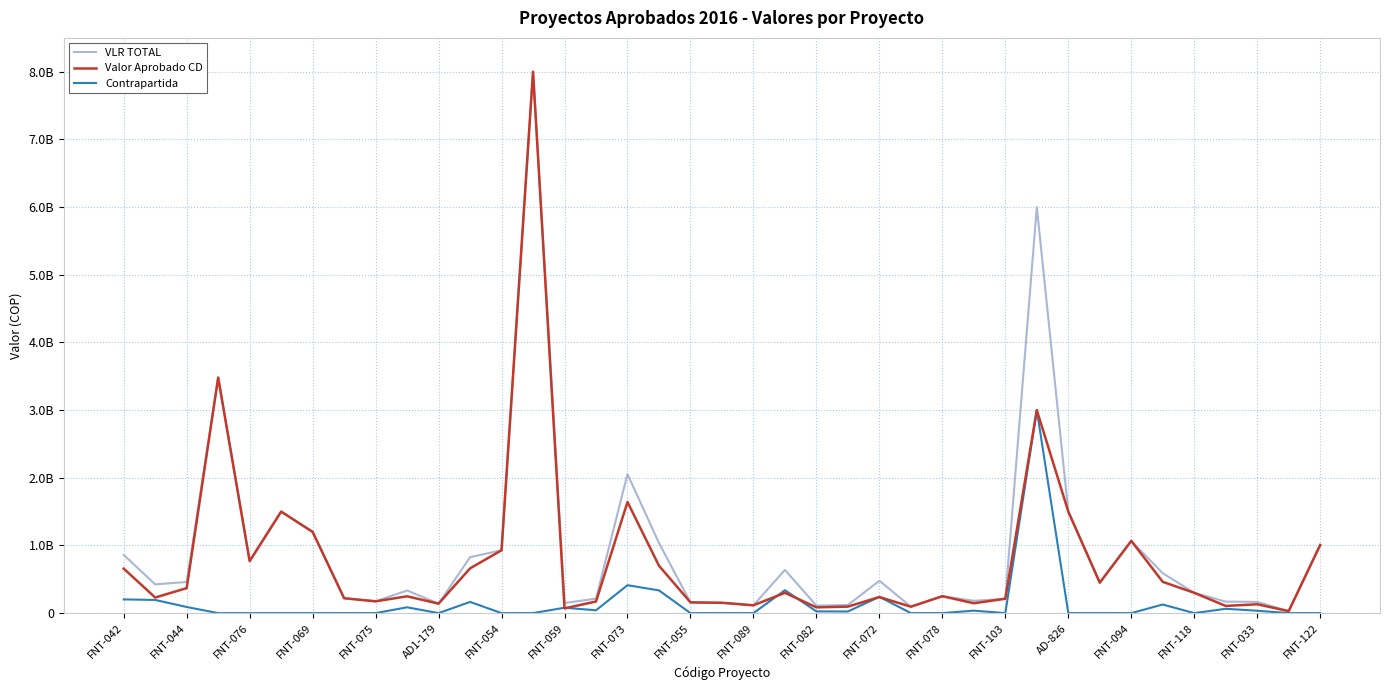

List the series in order of their overall mean, highest first.

VLR TOTAL, Valor Aprobado CD, Contrapartida